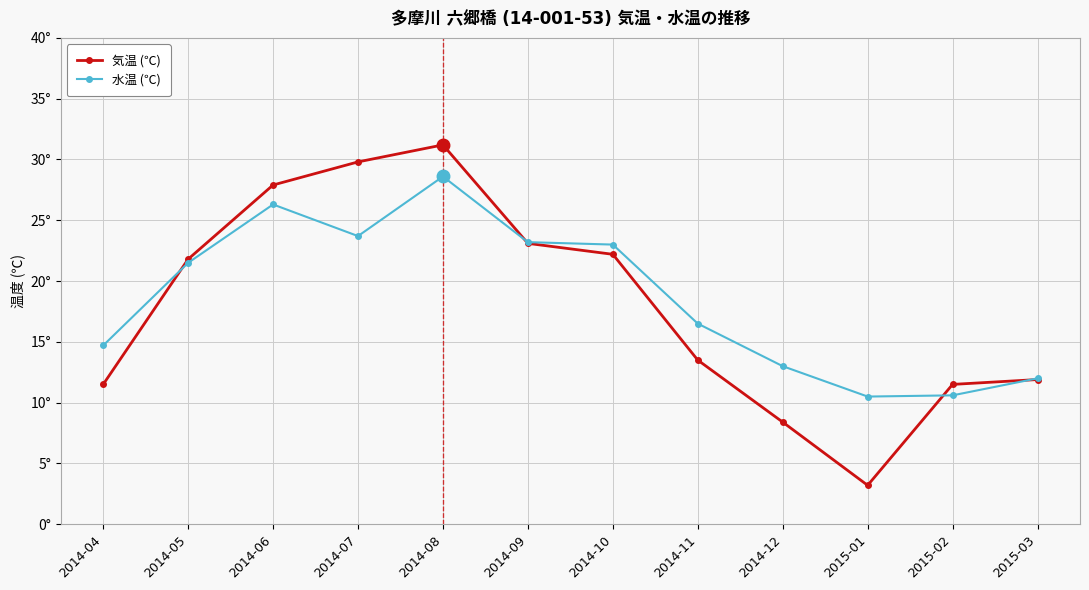

Which label corresponds to the largest value in the chart?

2014-08